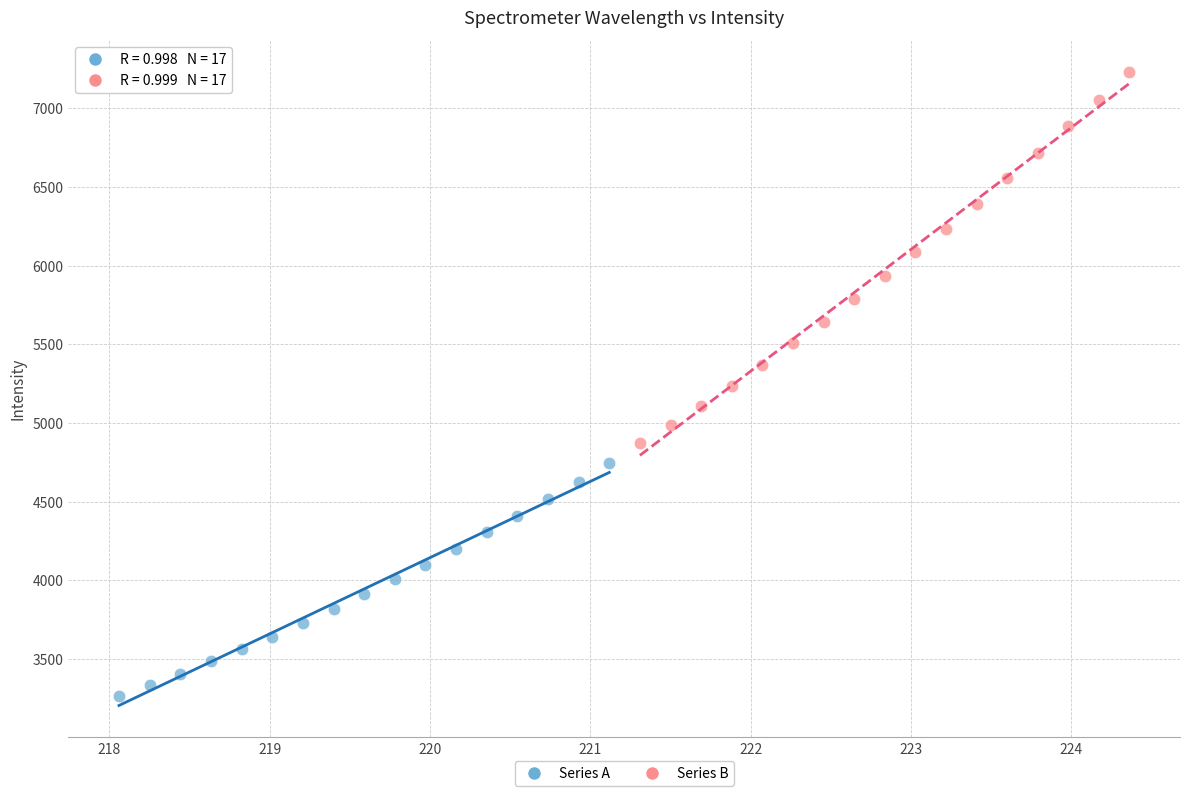

Which series reaches the minimum Y coordinate?

Series A